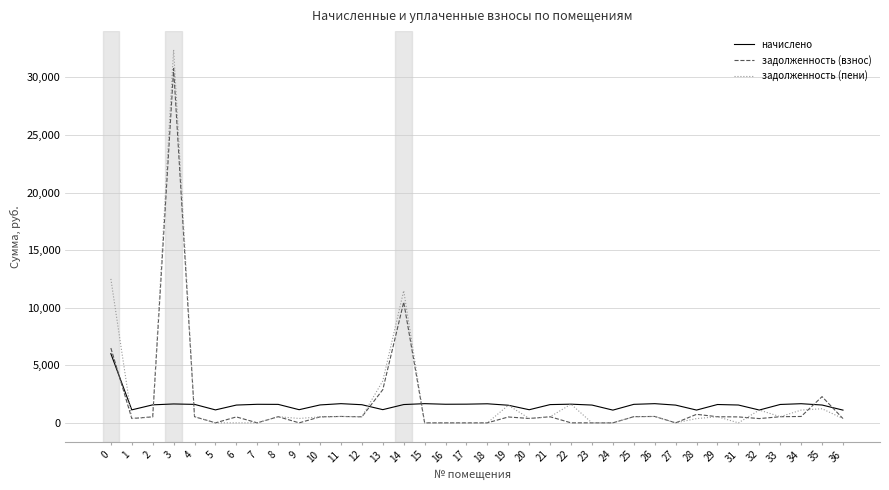

What is the total value across all series at 3?

64800.5